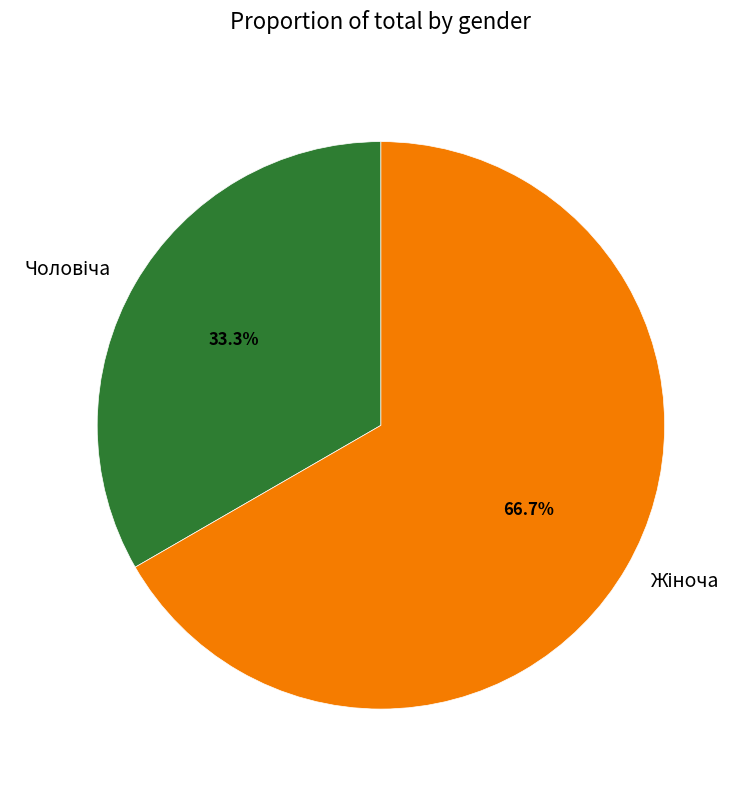

Is there a majority slice in this chart?

Yes